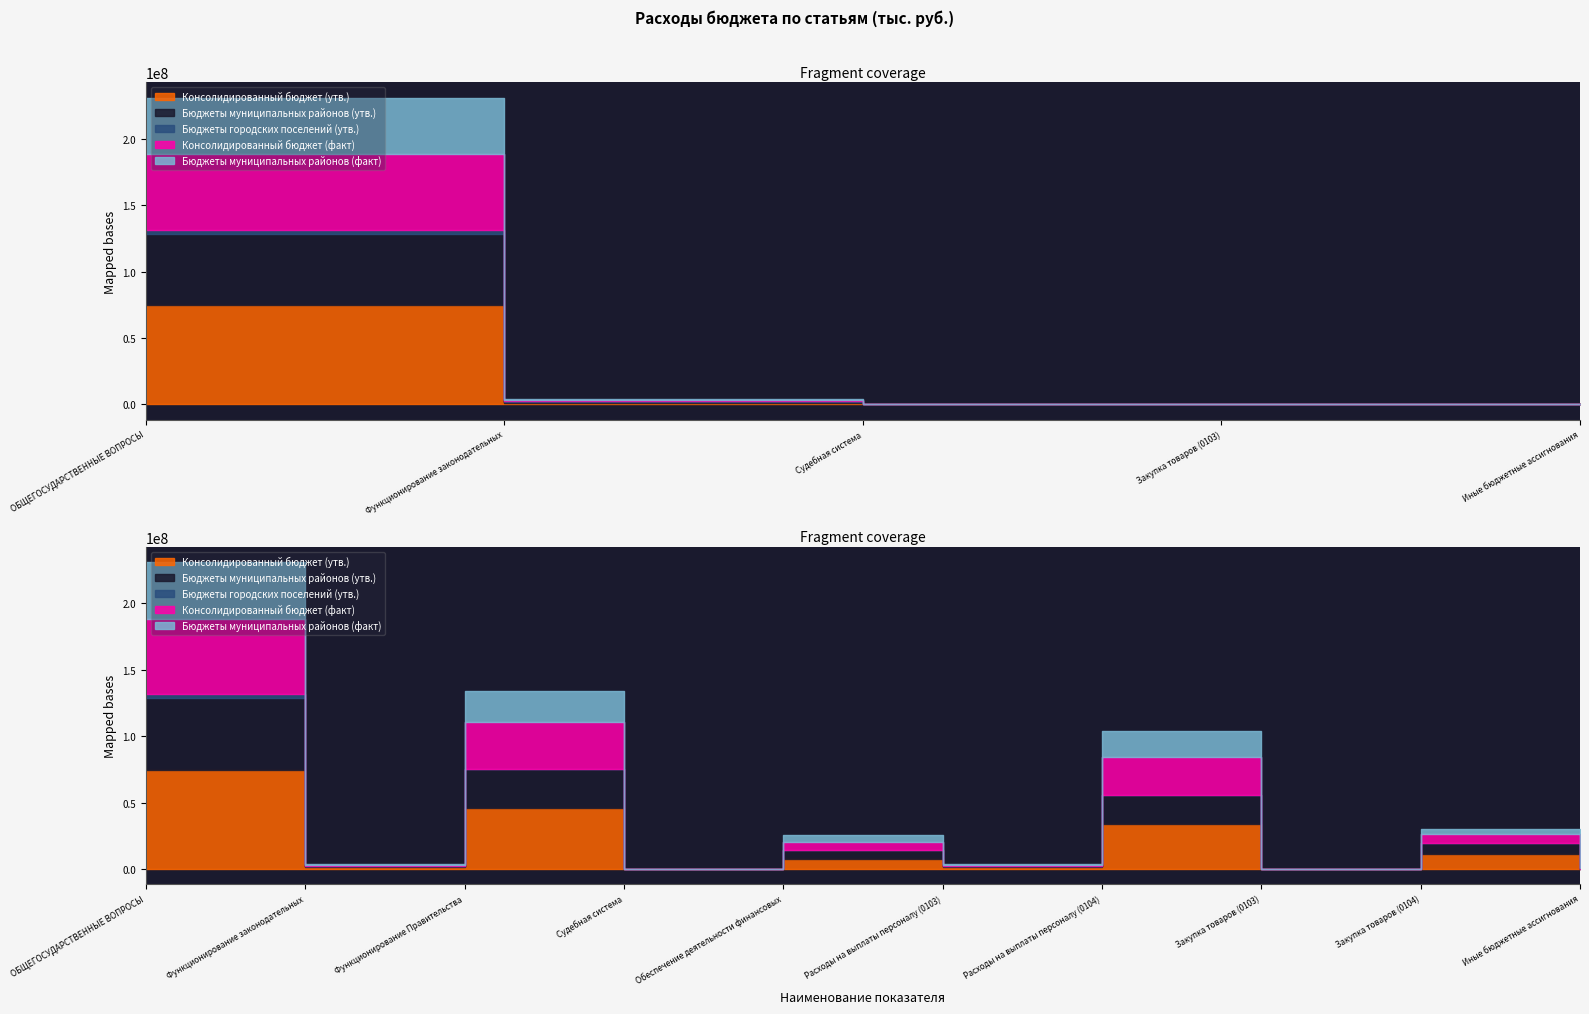

What is the difference between the second highest and second lowest values in the Бюджеты муниципальных районов (факт) series?

23594716.4